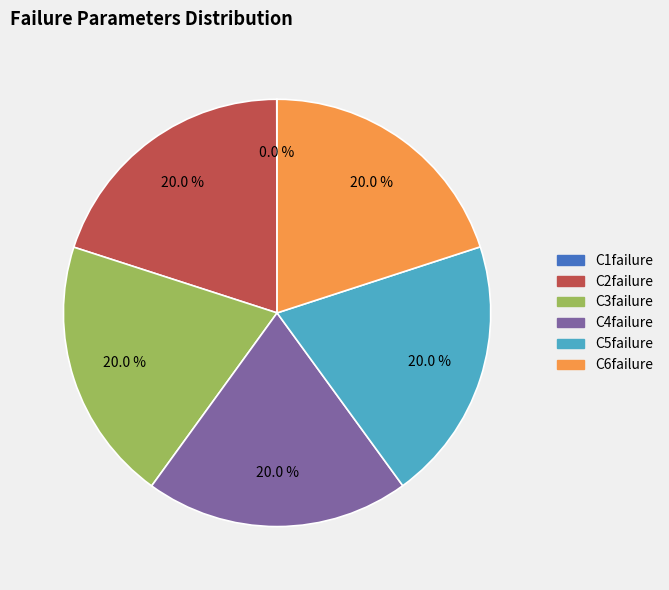

To the nearest percent, what is the average slice percentage?

17%